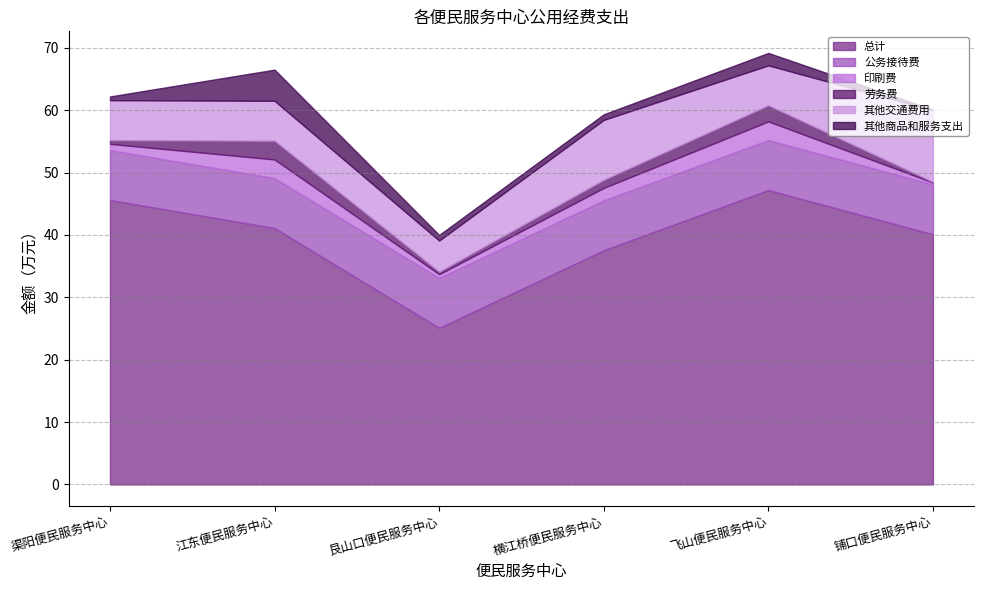

What is the label of the 1st point from the right?

铺口便民服务中心